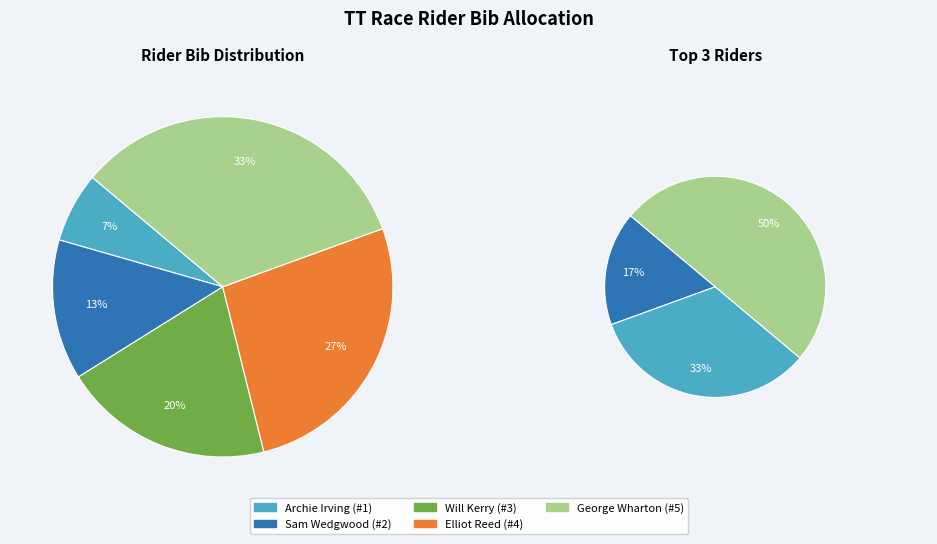

How many segments does this pie chart have?

5